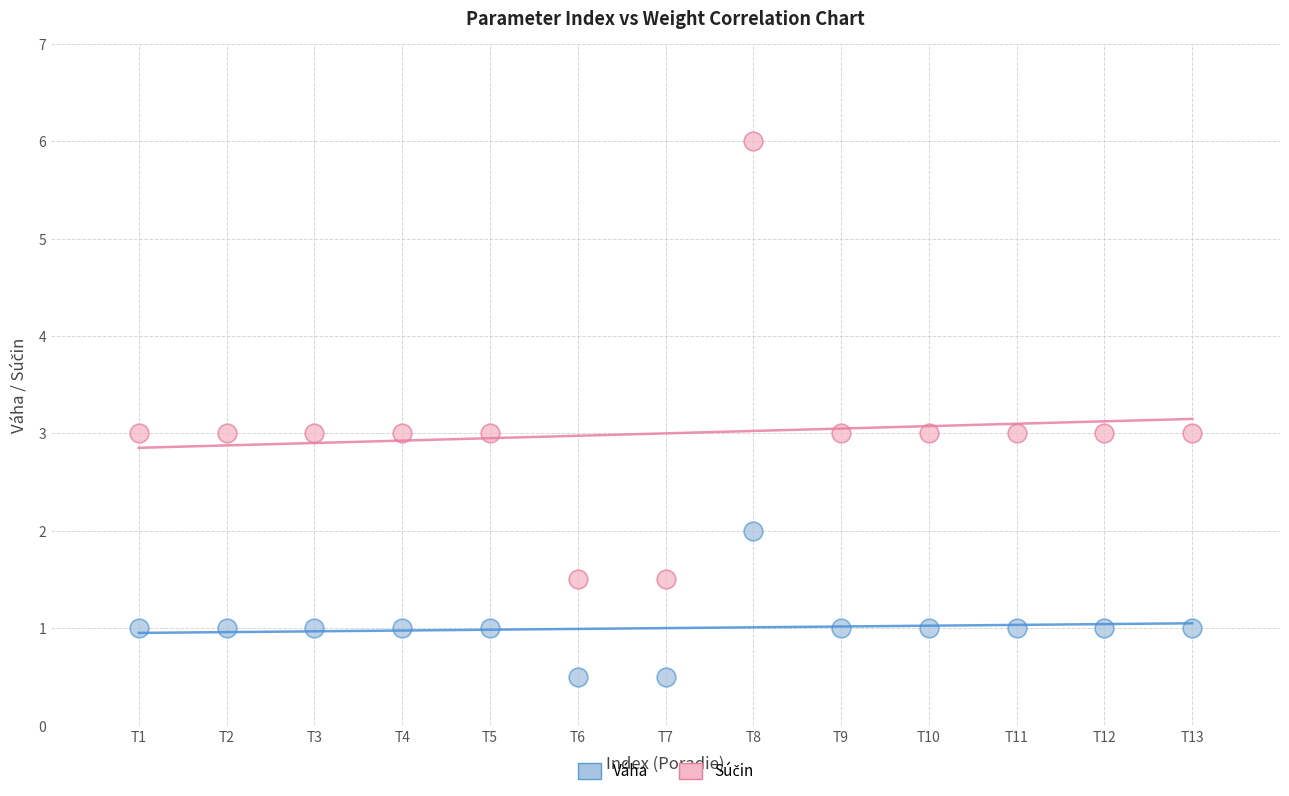

Which series contains the lowest Y value?

Váha